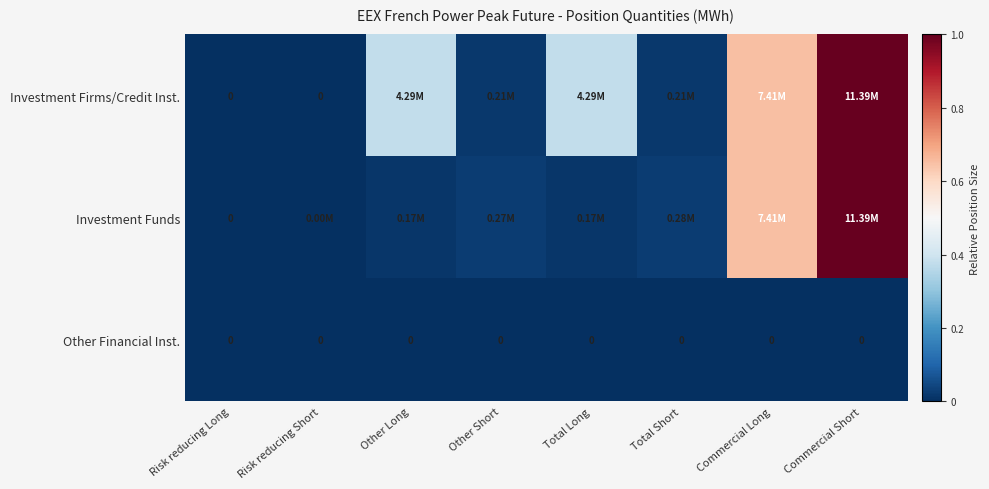

Is it true that Investment Funds equals 0.0 at Risk reducing Short?

True